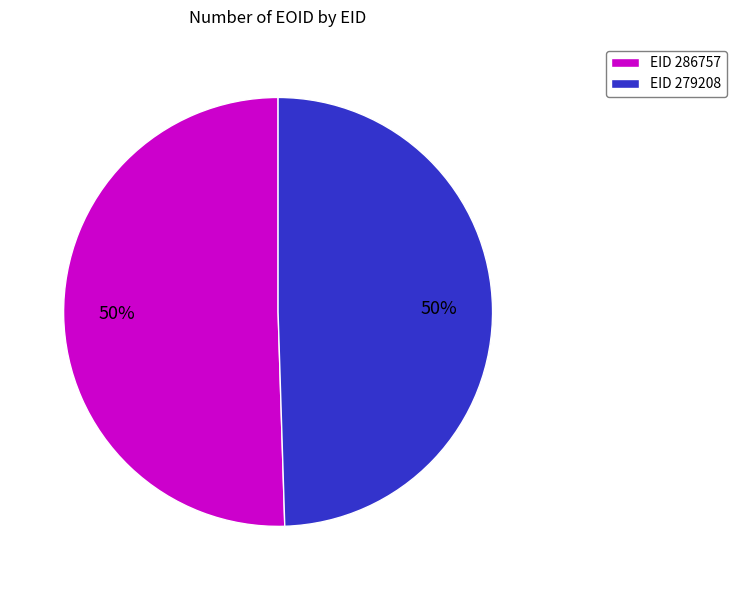

What is the ratio of the value at EID 286757 to the value at EID 279208?

1.0